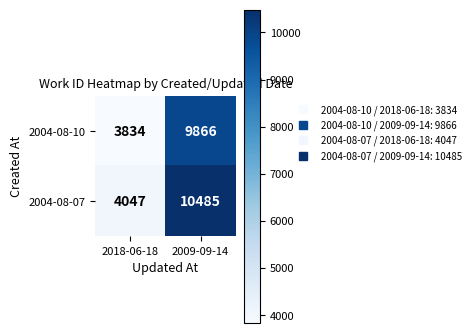

True or false: 2004-08-07 has a value of 10485 at 2009-09-14.

True